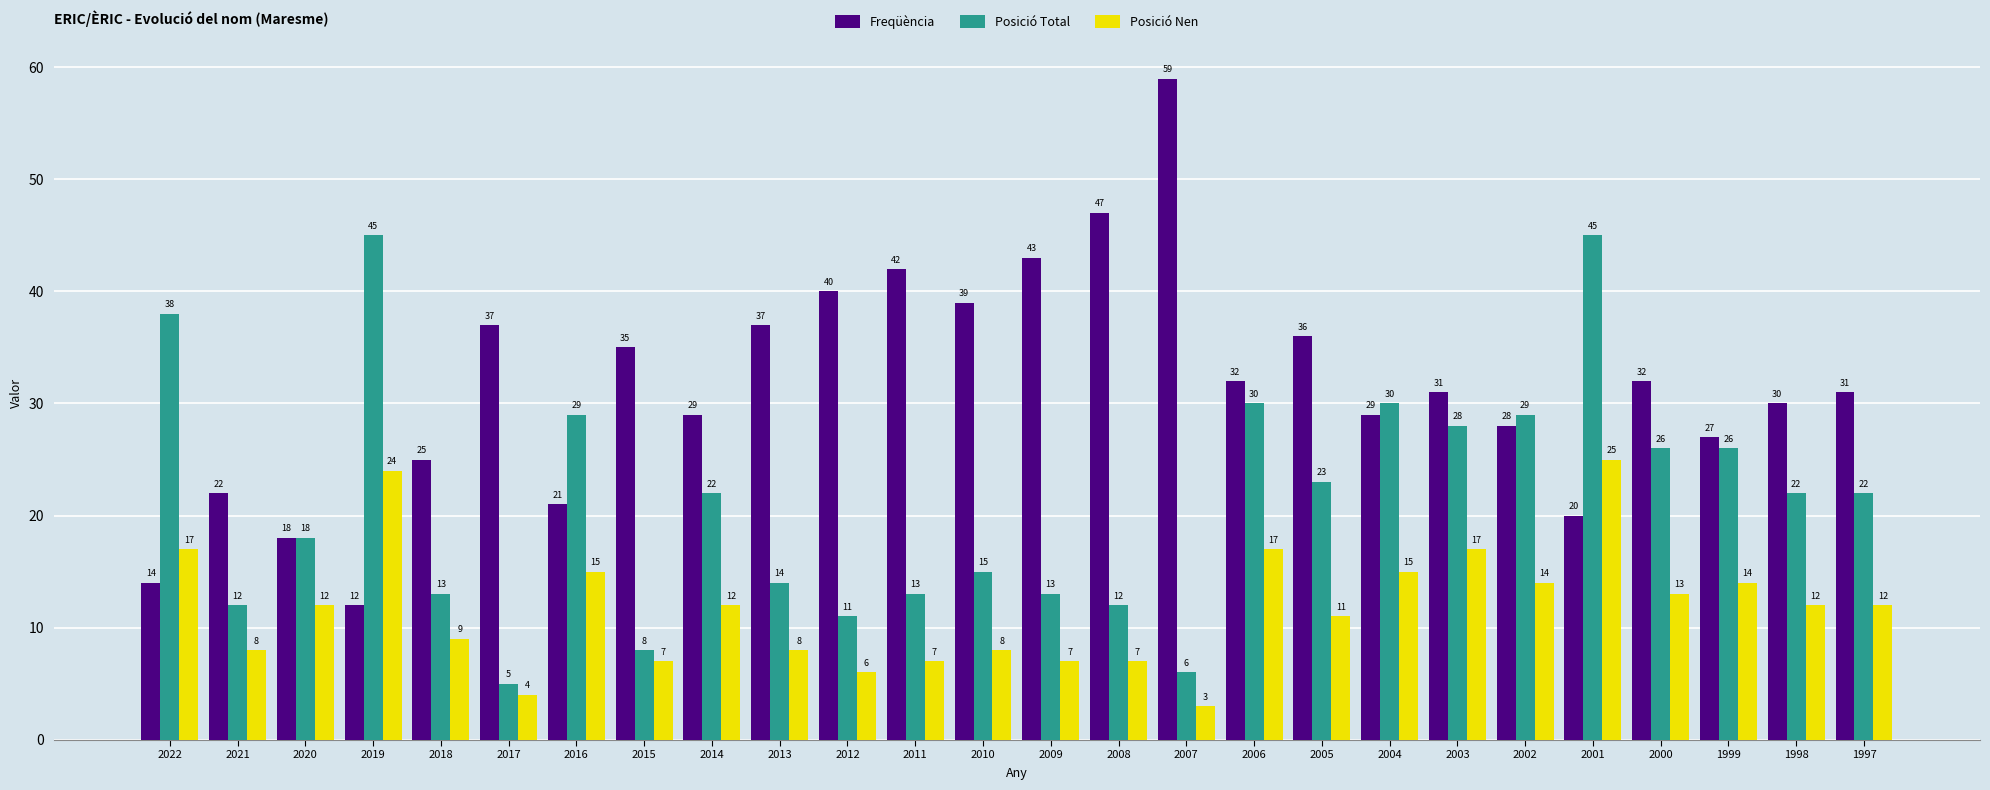

Reading left to right, what are all the values shown in this chart?

Freqüència: 14	22	18	12	25	37	21	35	29	37	40	42	39	43	47	59	32	36	29	31	28	20	32	27	30	31
Posició Total: 38	12	18	45	13	5	29	8	22	14	11	13	15	13	12	6	30	23	30	28	29	45	26	26	22	22
Posició Nen: 17	8	12	24	9	4	15	7	12	8	6	7	8	7	7	3	17	11	15	17	14	25	13	14	12	12